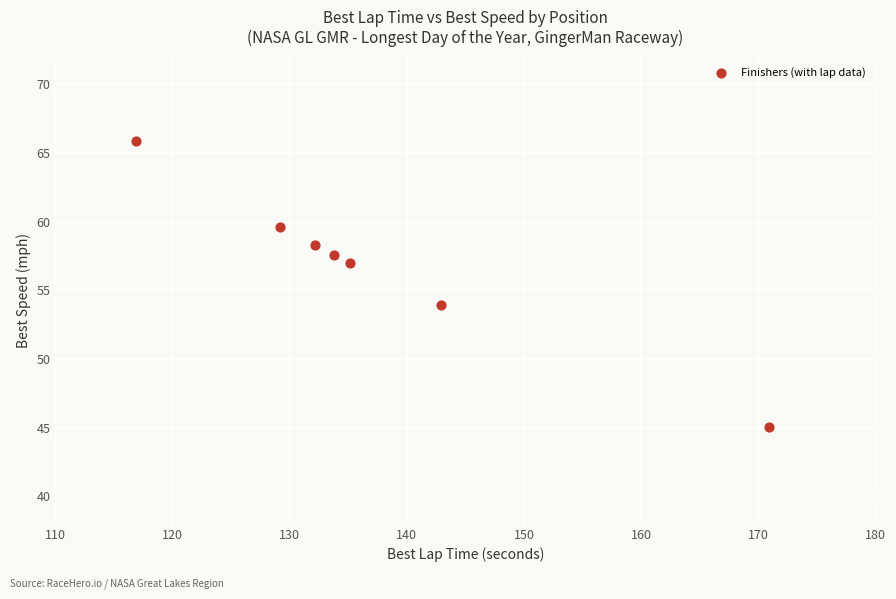

What is the average X value?

137.3